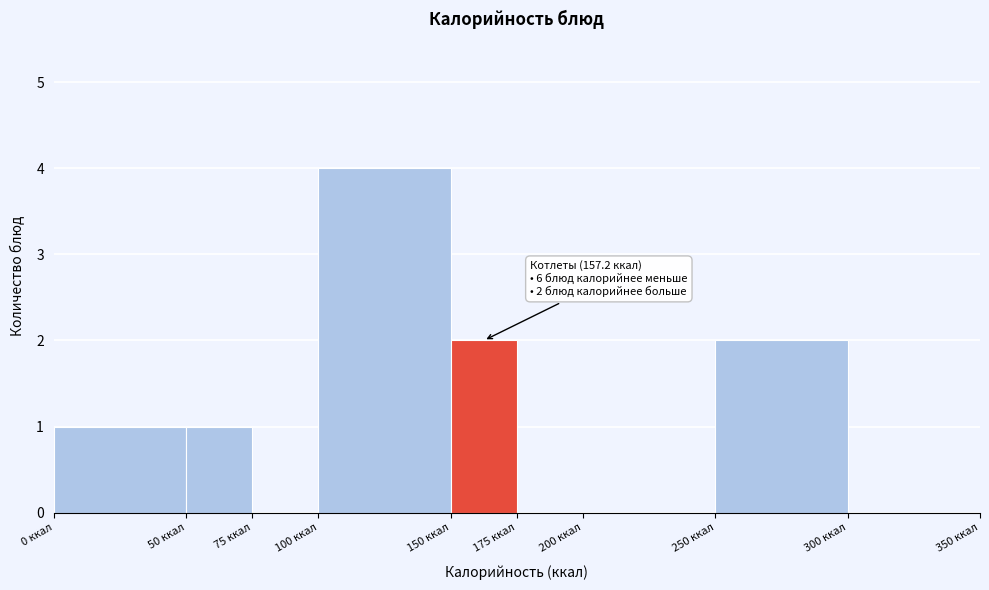

Which range on the x-axis has the tallest bar?

100 to 150